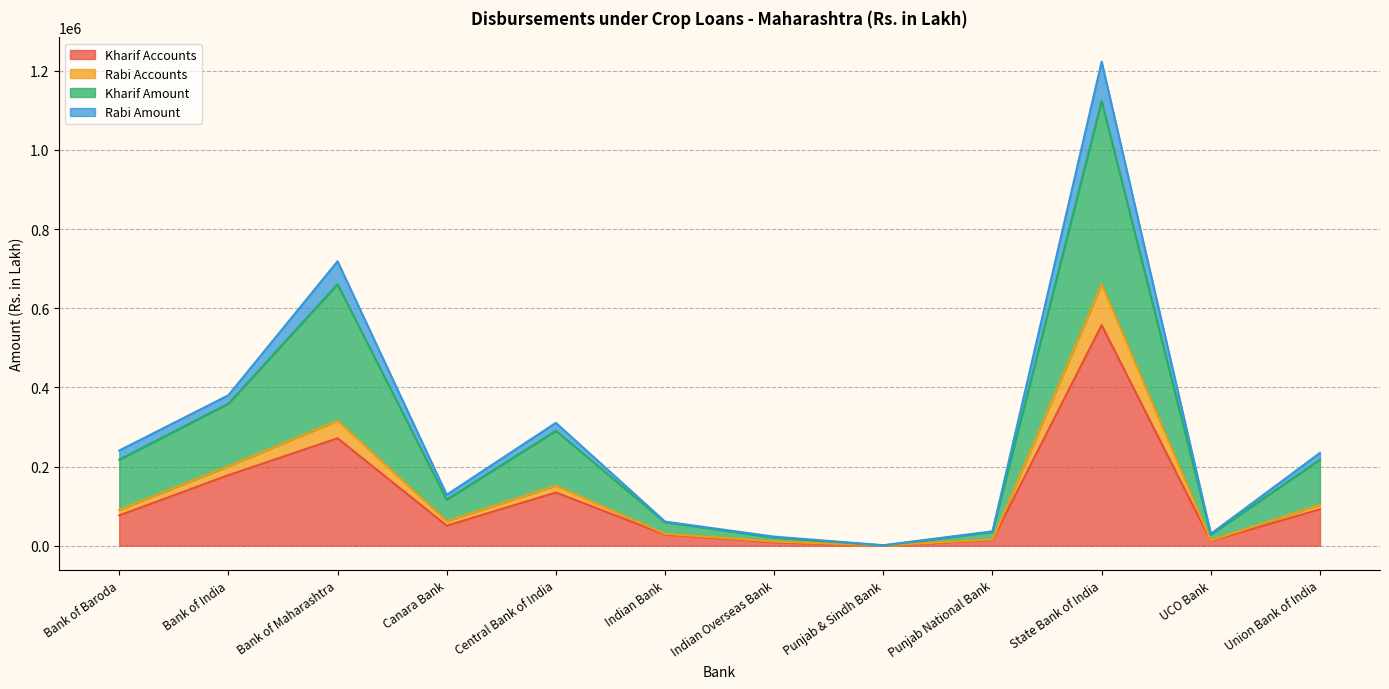

At which label does Rabi Accounts reach its minimum?

Punjab & Sindh Bank